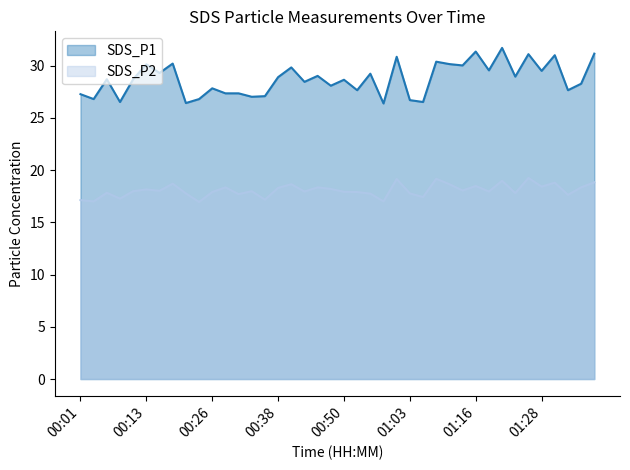

What are all the series names shown in the legend?

SDS_P1, SDS_P2